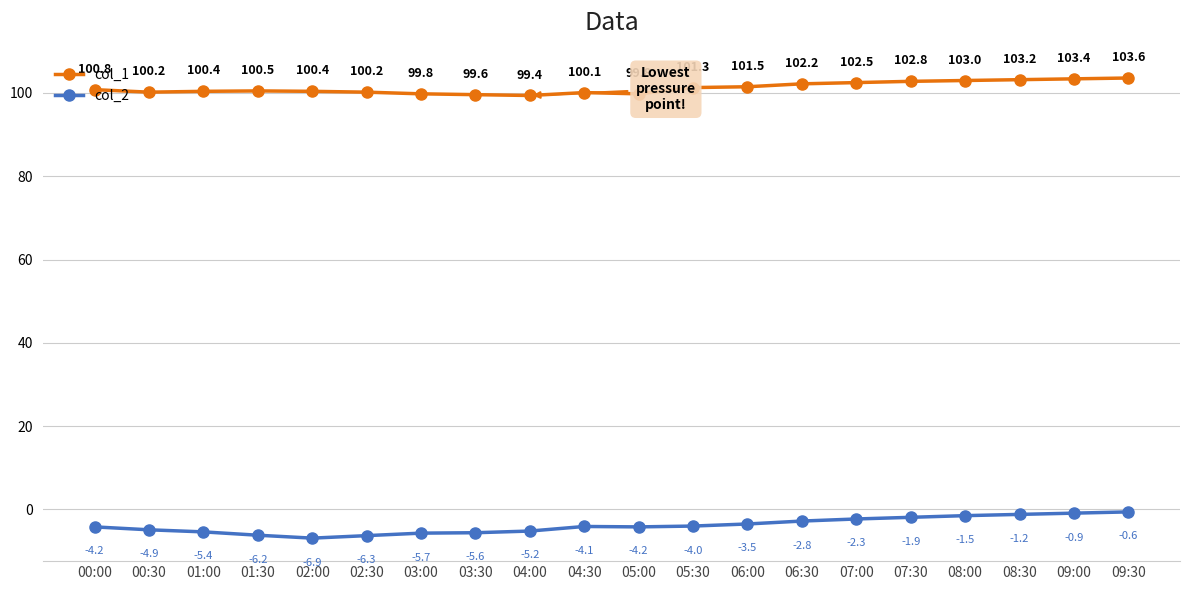

What is the sum of the col_2 values at 09:30 and 06:30?

-3.4